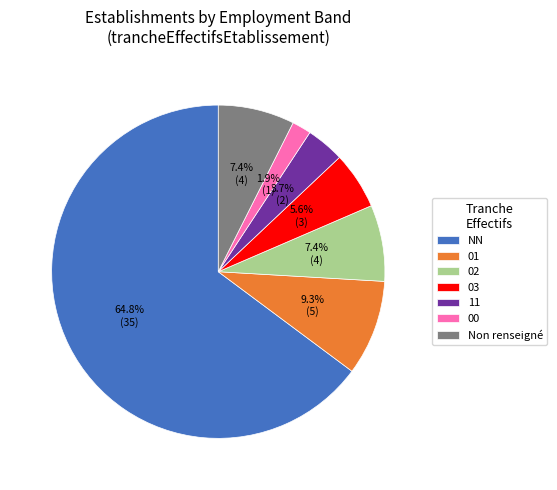

Count the number of slices in the pie.

7